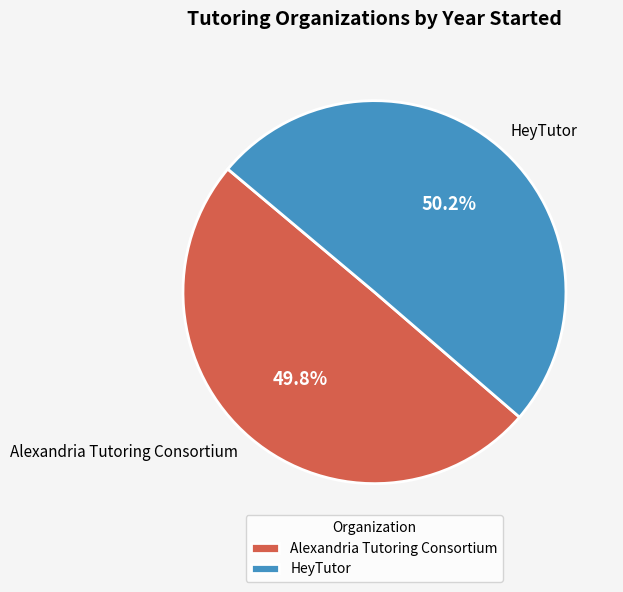

How much of the chart is everything except Alexandria Tutoring Consortium?

50.2%